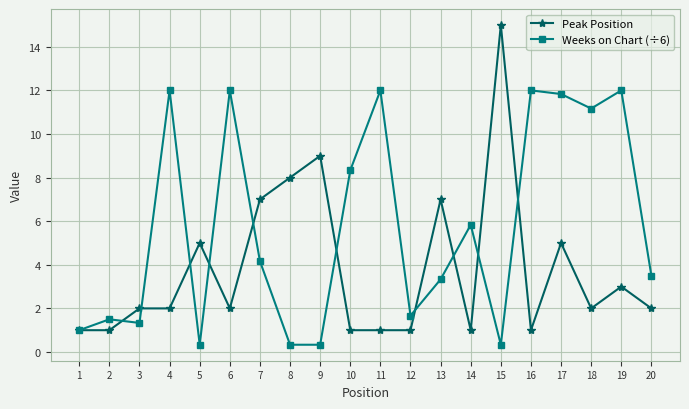

Count the number of data series in this chart.

2